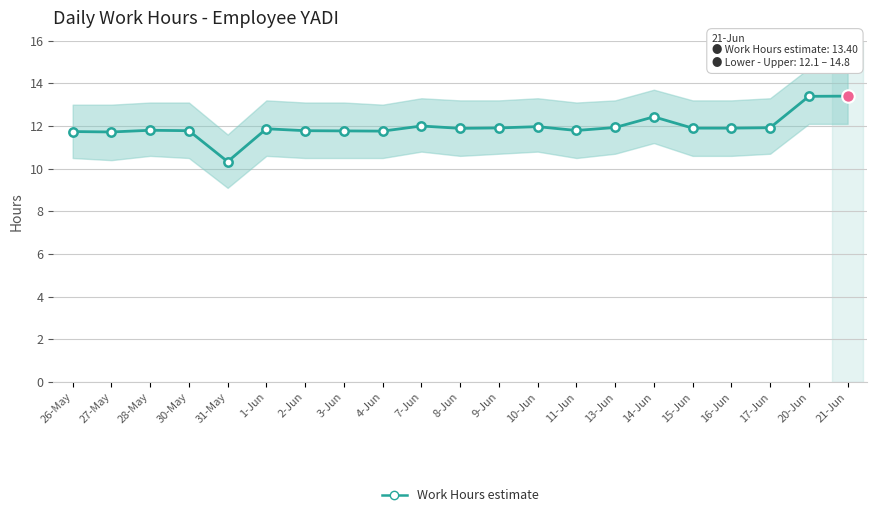

How many points are higher than both their immediate neighbors (excluding endpoints)?

5